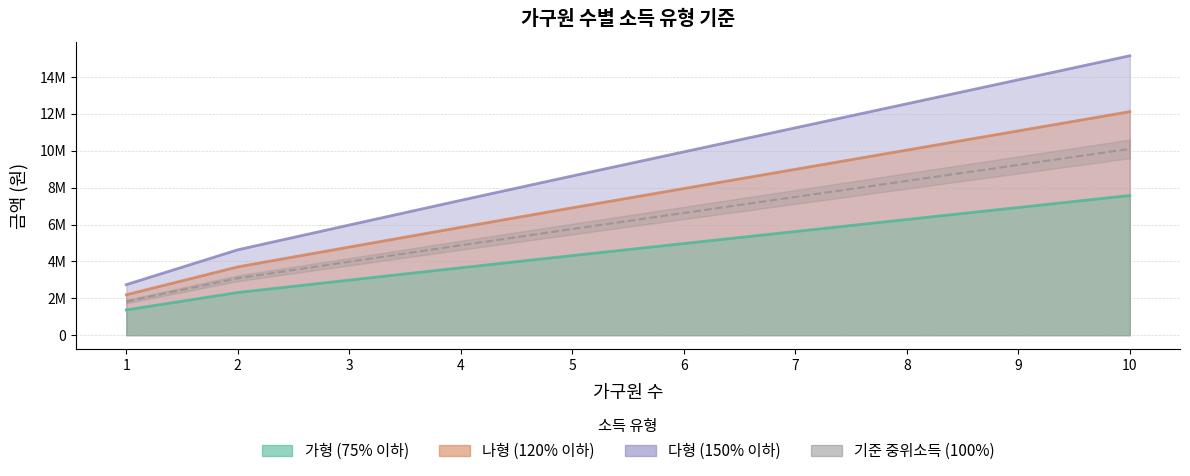

True or false: 나형 (120% 이하) and 가형 (75% 이하) intersect in this chart.

False